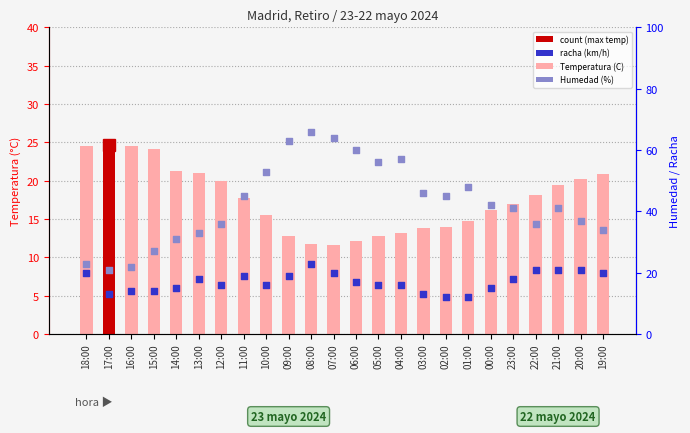

What is the total value across all series at 22:00?

75.2